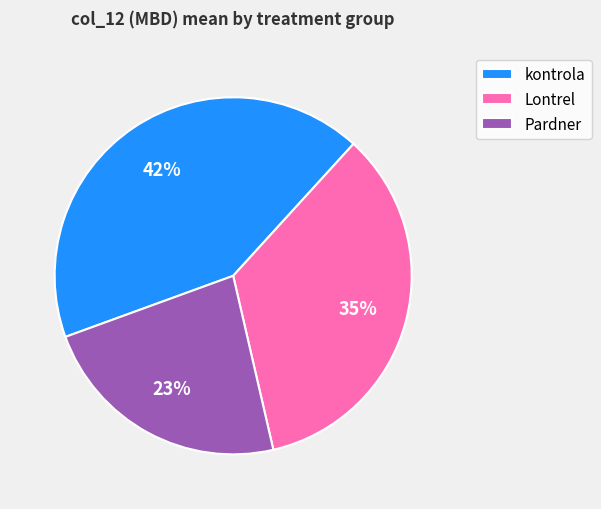

What is the smallest slice in the pie chart?

Pardner